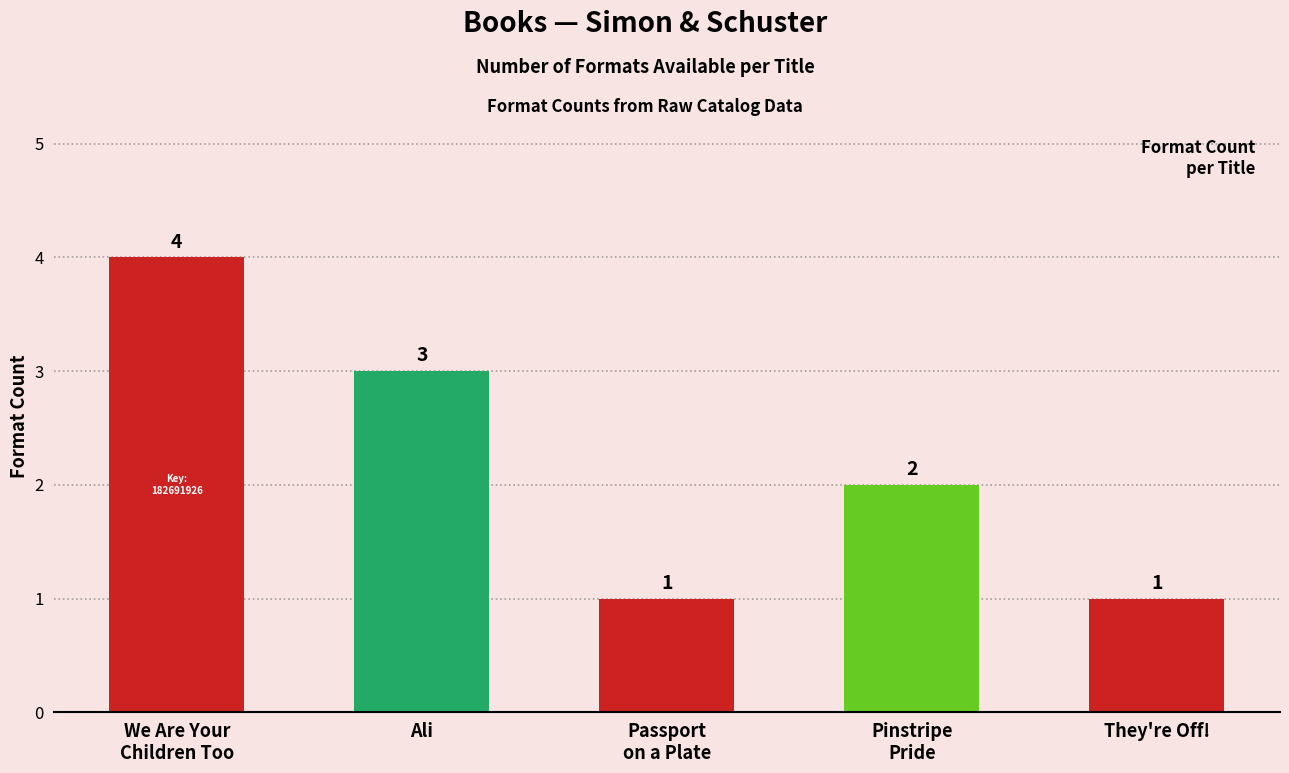

Approximately how many times larger is the value at Pinstripe
Pride compared to We Are Your
Children Too?

0.5